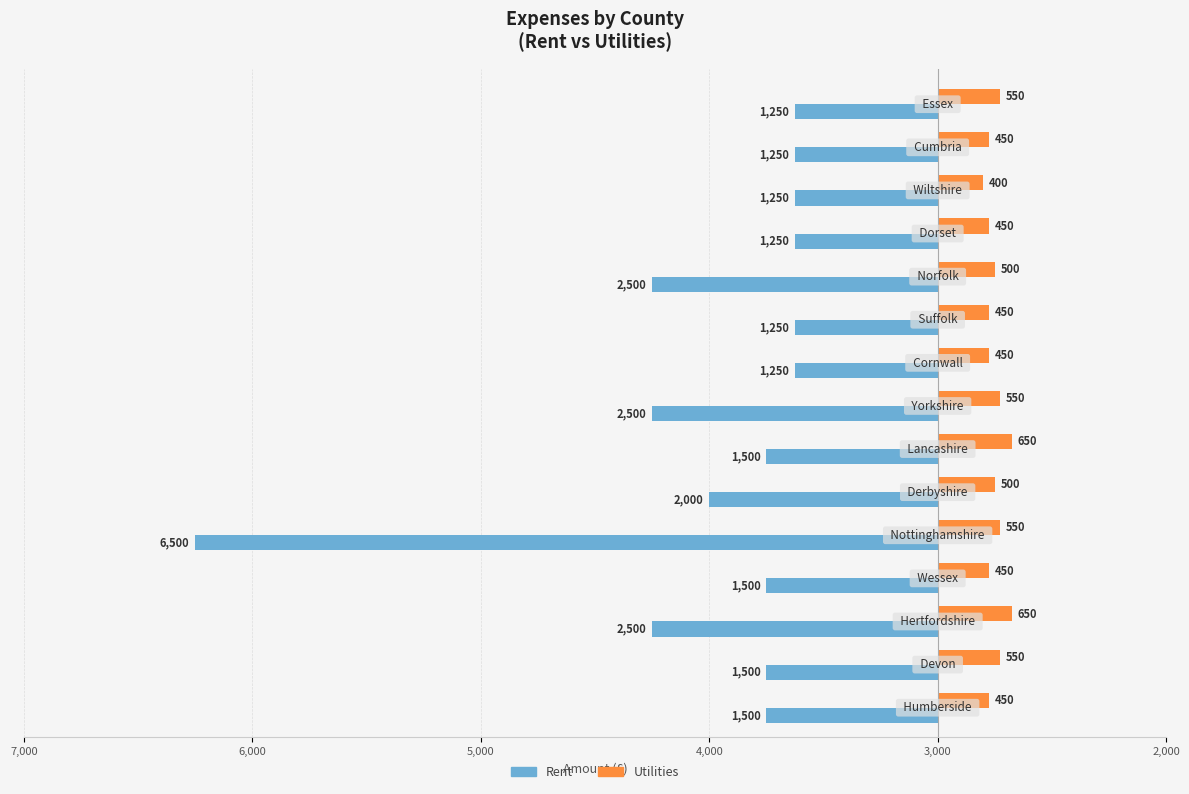

What are all the series names shown in the legend?

Rent, Utilities